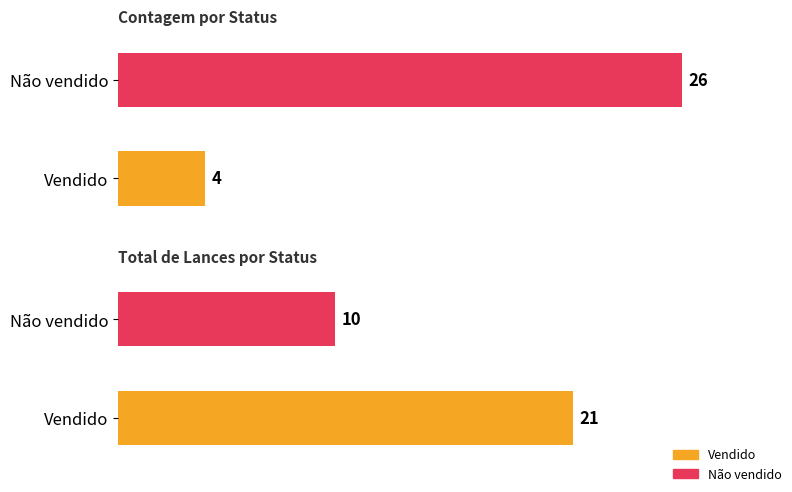

Are the bars horizontal?

Yes